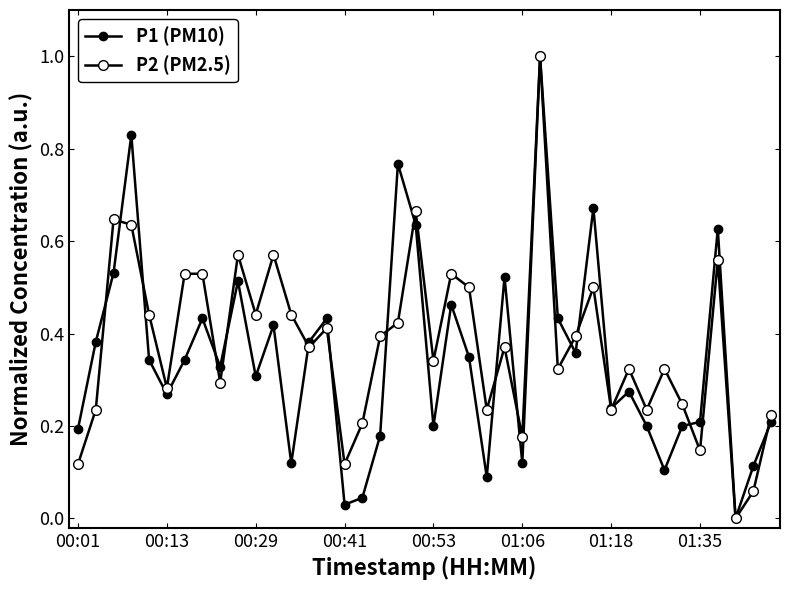

Count the number of data series in this chart.

2